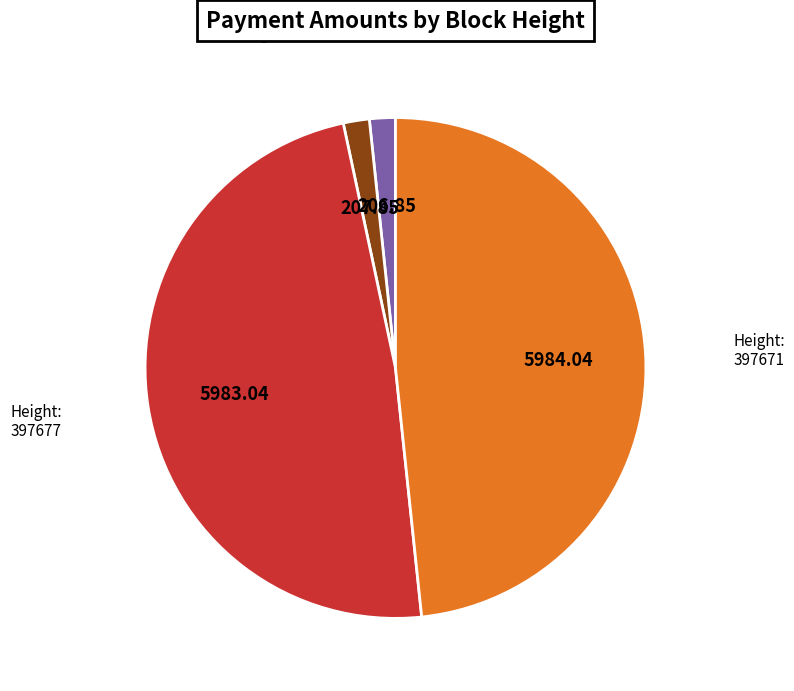

Is there any slice that represents more than half of the pie?

No